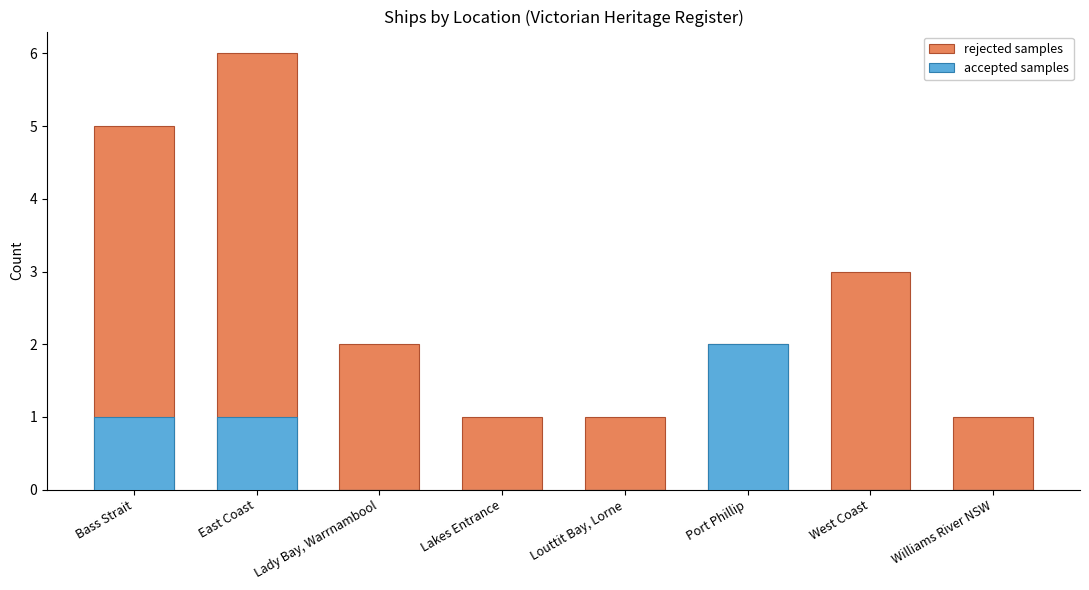

Count the accepted samples values in the range 0 to 1.

7